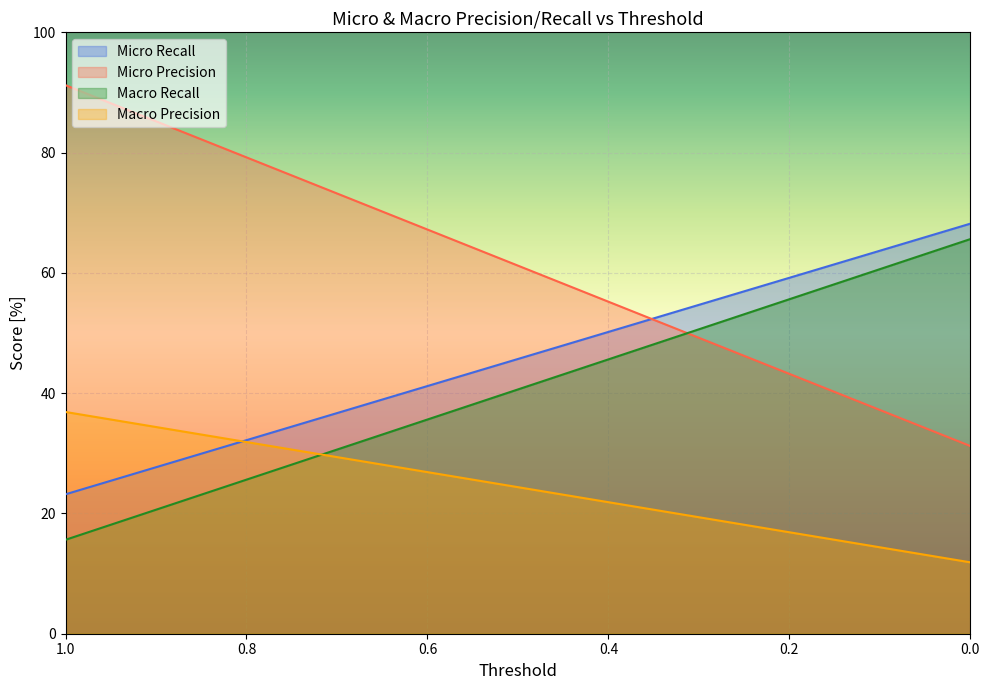

What position from the right is 0.985?

13